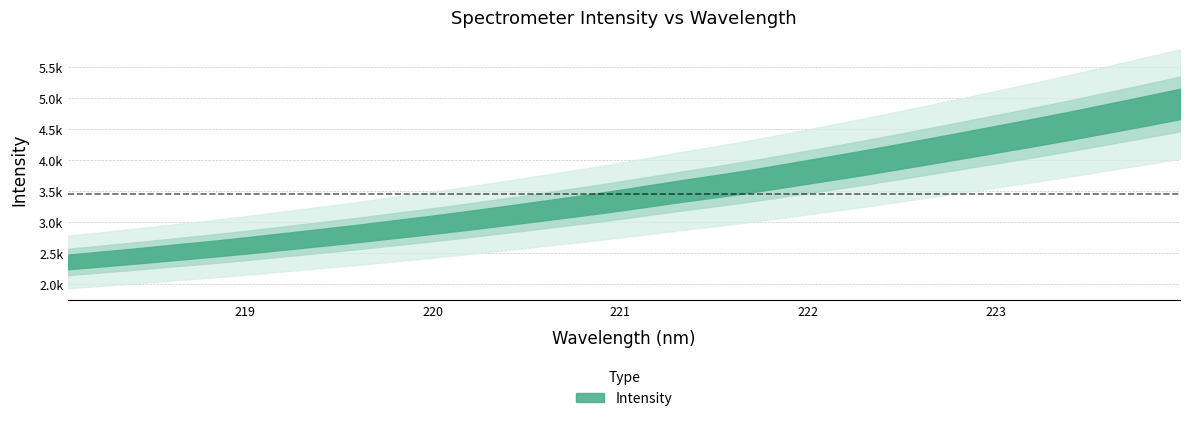

What is the difference between the maximum and minimum values?

2548.0